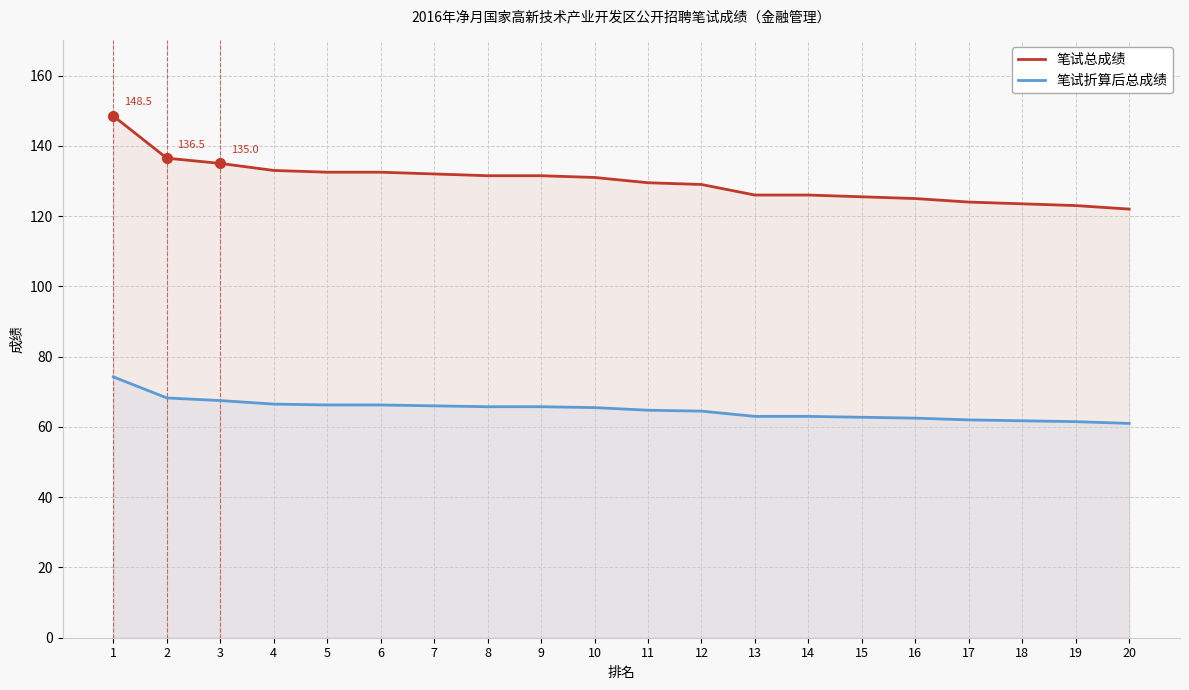

True or false: 笔试总成绩 has more than 2 interior local peaks.

False